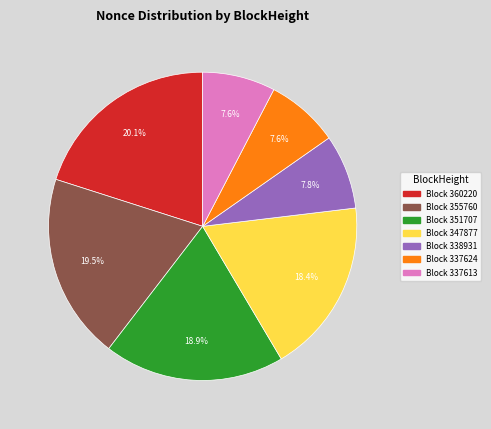

Is there any slice that represents more than half of the pie?

No